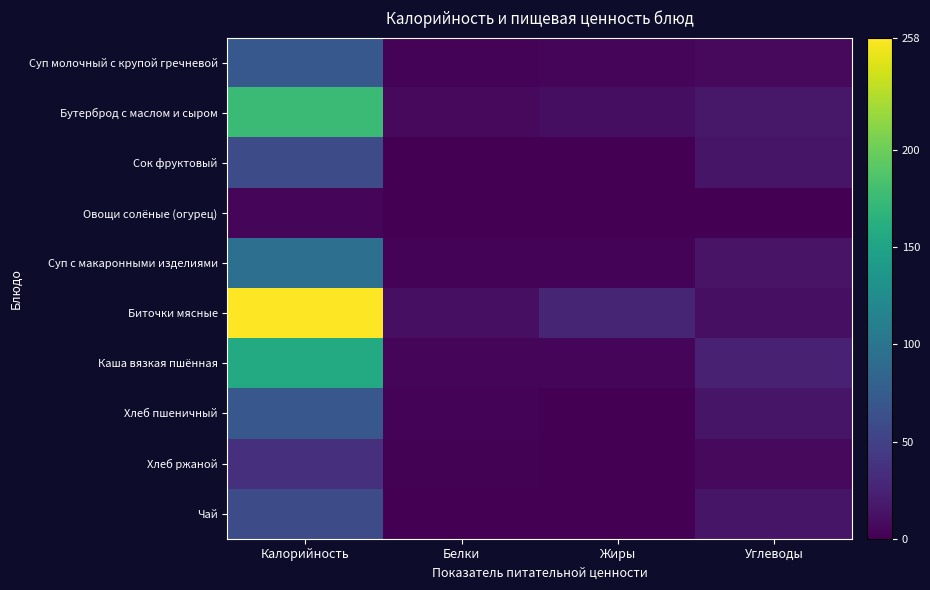

Reading left to right, what are all the values shown in this chart?

Суп молочный с крупой гречневой: Калорийность=71.2	Белки=3.0	Жиры=3.6	Углеводы=6.1
Бутерброд с маслом и сыром: Калорийность=176.3	Белки=6.1	Жиры=9.7	Углеводы=16.3
Сок фруктовый: Калорийность=60.0	Белки=0.1	Жиры=0.0	Углеводы=15.0
Овощи солёные (огурец): Калорийность=4.4	Белки=0.2	Жиры=0.0	Углеводы=0.8
Суп с макаронными изделиями: Калорийность=94.6	Белки=2.1	Жиры=2.3	Углеводы=14.0
Биточки мясные: Калорийность=258.0	Белки=10.2	Жиры=26.5	Углеводы=10.4
Каша вязкая пшённая: Калорийность=157.5	Белки=4.2	Жиры=5.0	Углеводы=24.0
Хлеб пшеничный: Калорийность=70.4	Белки=2.4	Жиры=0.3	Углеводы=14.5
Хлеб ржаной: Калорийность=34.8	Белки=1.3	Жиры=0.2	Углеводы=6.7
Чай: Калорийность=60.0	Белки=0.1	Жиры=0.0	Углеводы=15.0